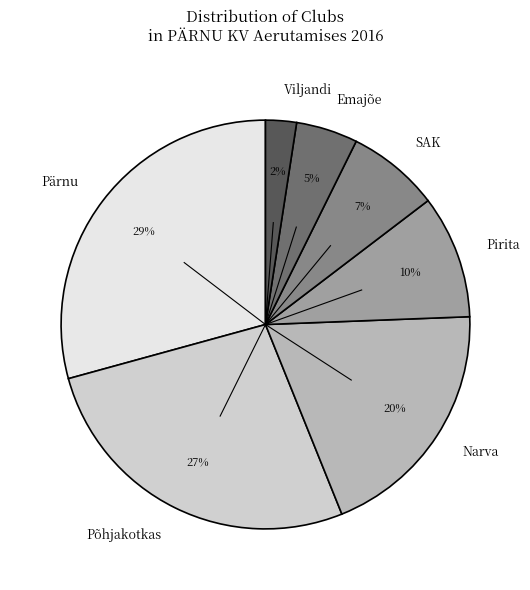

Which category has the smallest portion of the pie?

Viljandi